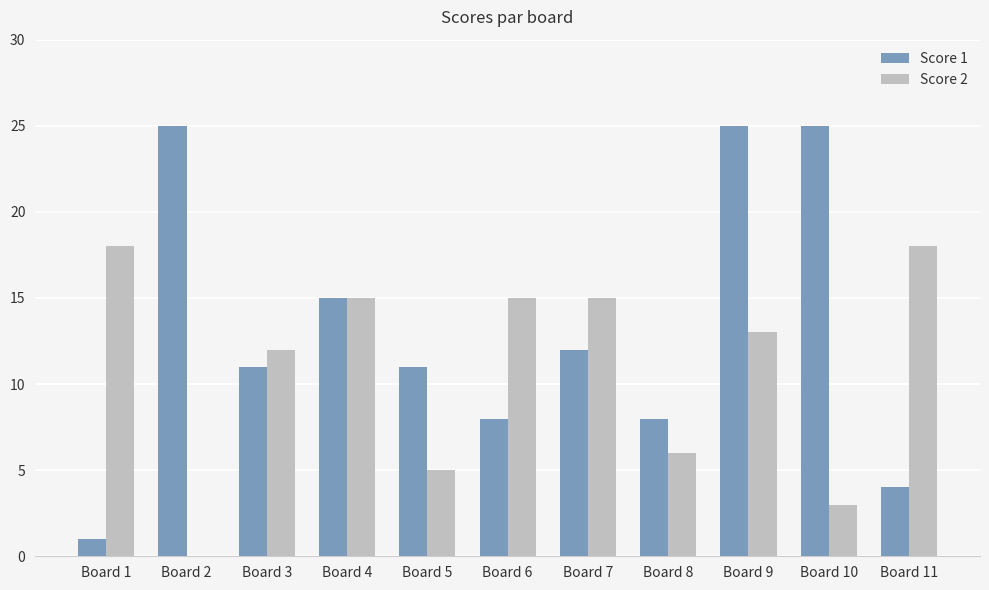

What are all the series names shown in the legend?

Score 1, Score 2